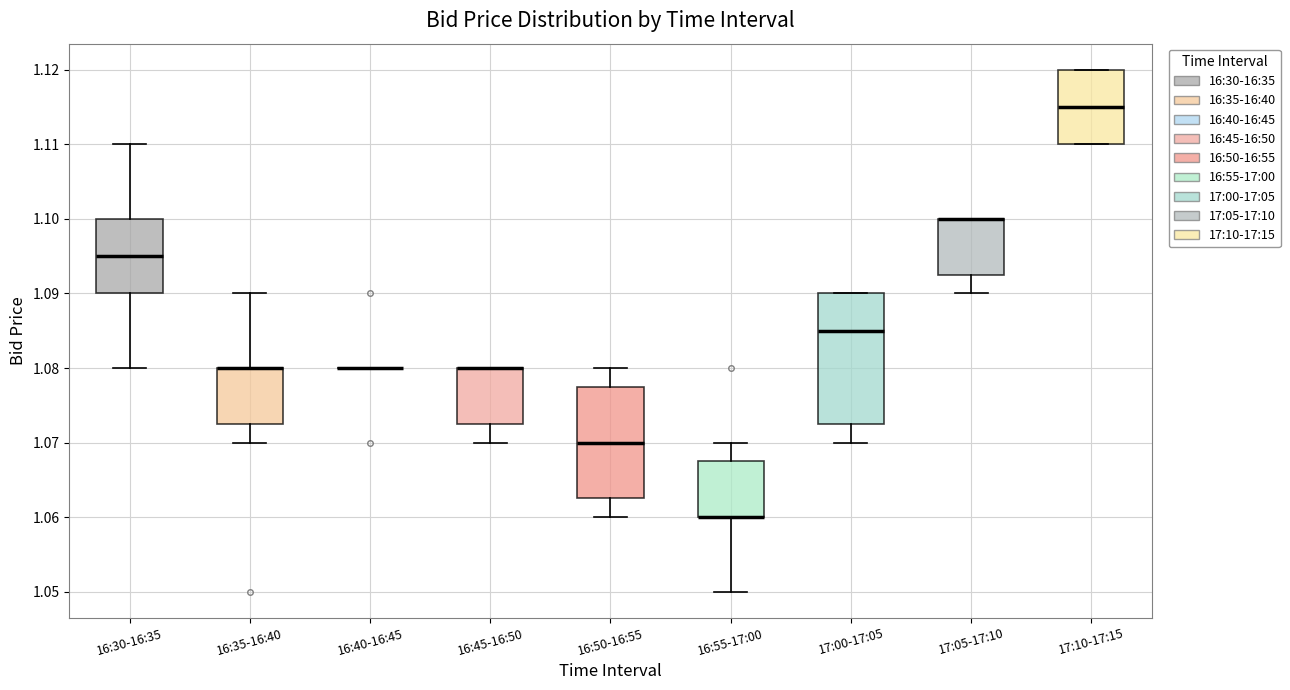

Where does the upper whisker of the box for 16:55-17:00 end on the y-axis? The values are not printed on the chart, so give them approximately, as read against the axis.

1.070